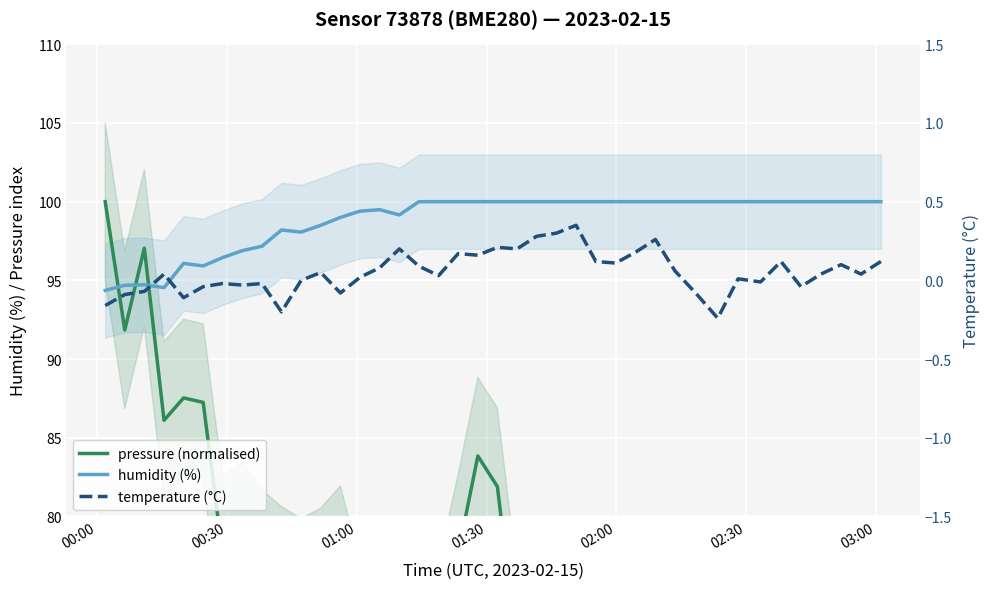

What is the highest value of the humidity (%) series?

100.0